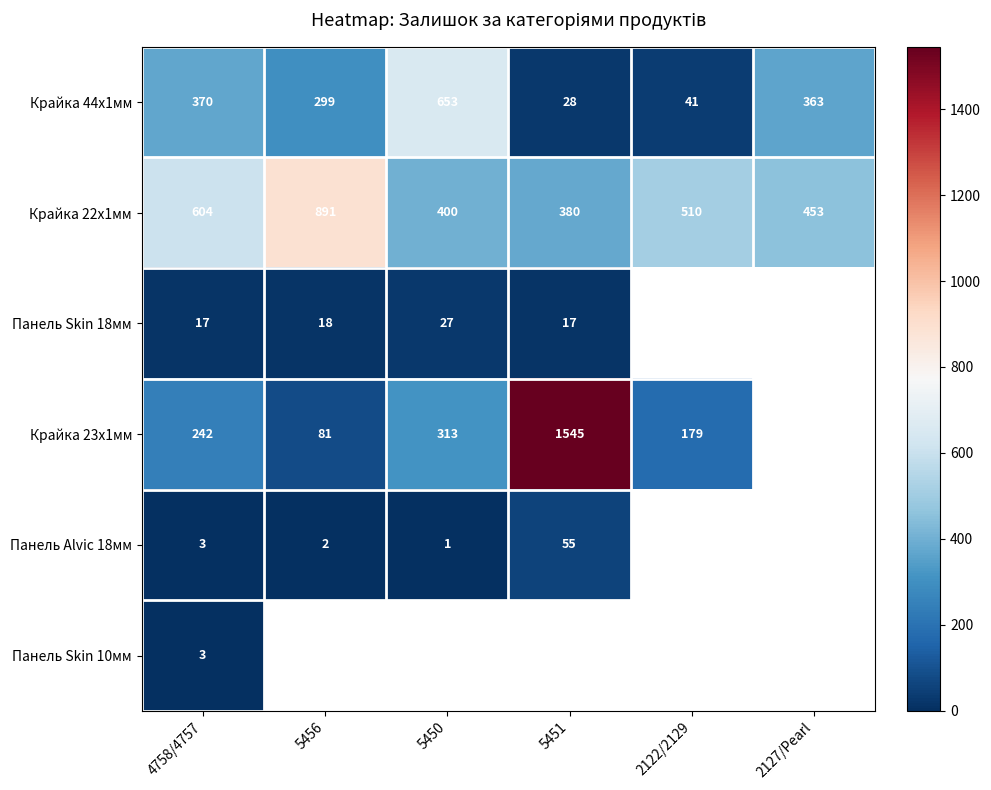

What is the highest value of the Крайка 44x1мм series?

653